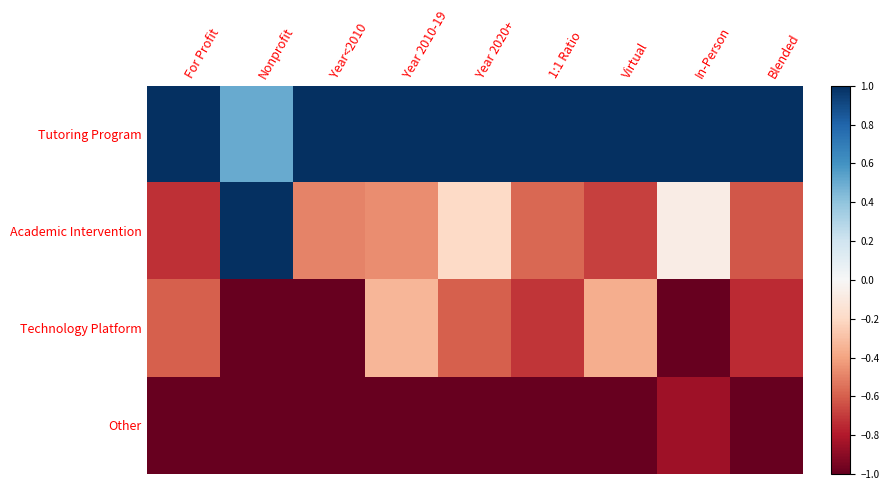

At how many categories does at least one series exceed 0?

9